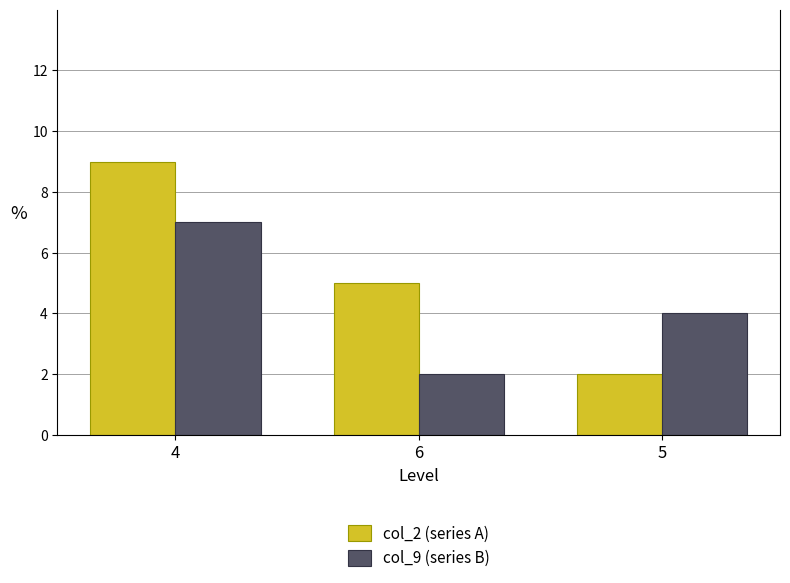

What is the difference between the maximum and minimum values in the col_9 (series B) series?

5